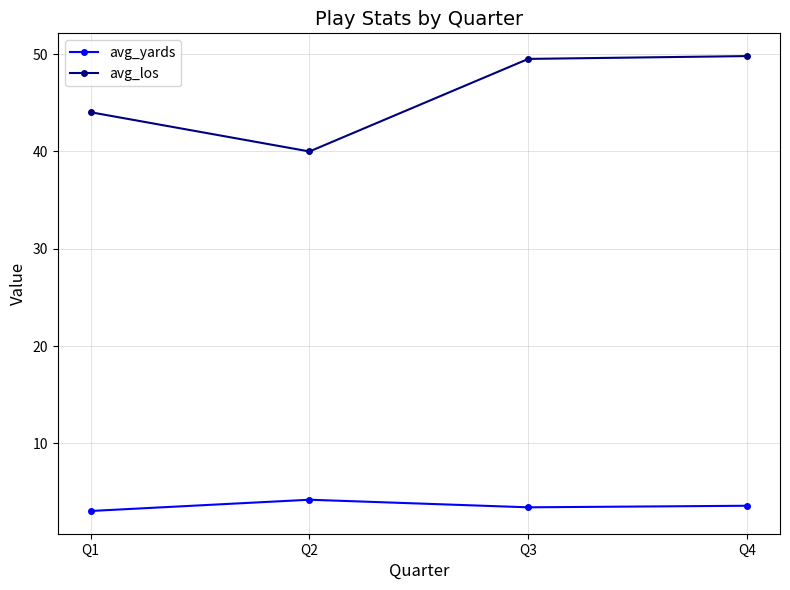

At Q4, list the series in order from largest to smallest.

avg_los, avg_yards